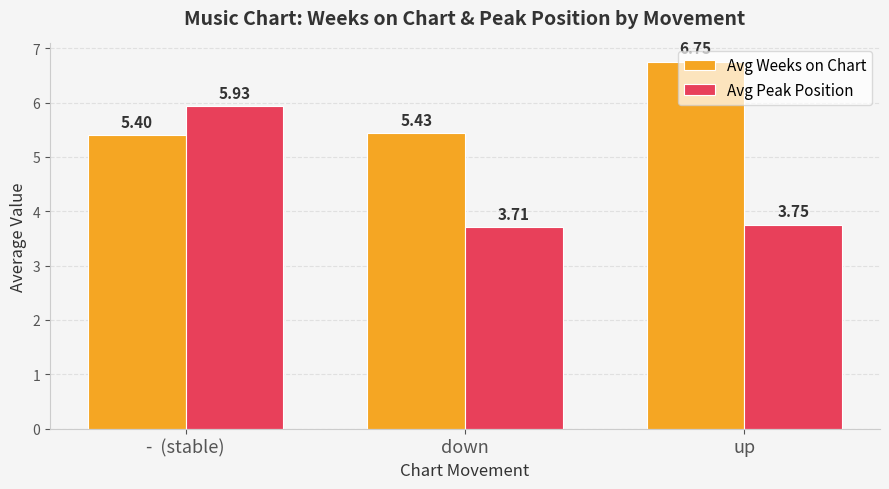

Where is Avg Weeks on Chart nearest to the value 6?

down